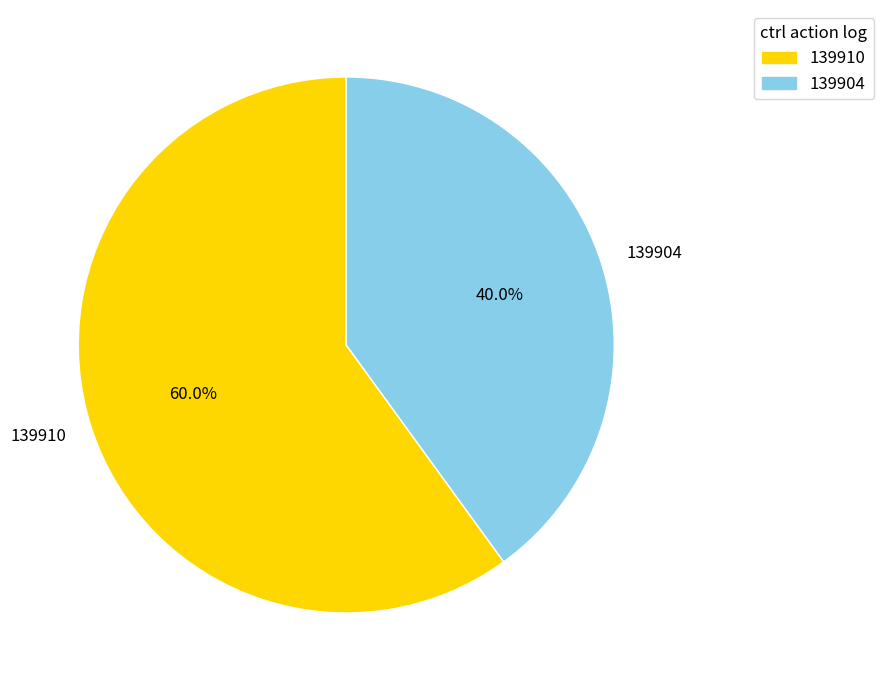

Rank the categories by value from highest to lowest.

139910, 139904